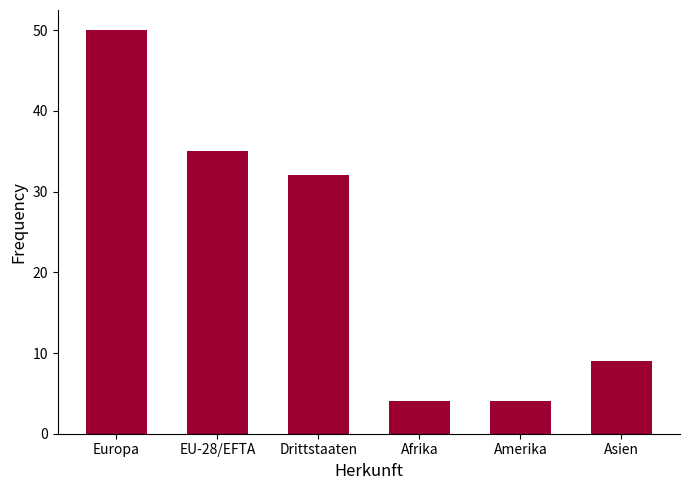

What is the value of the 2nd bar from the left?

35